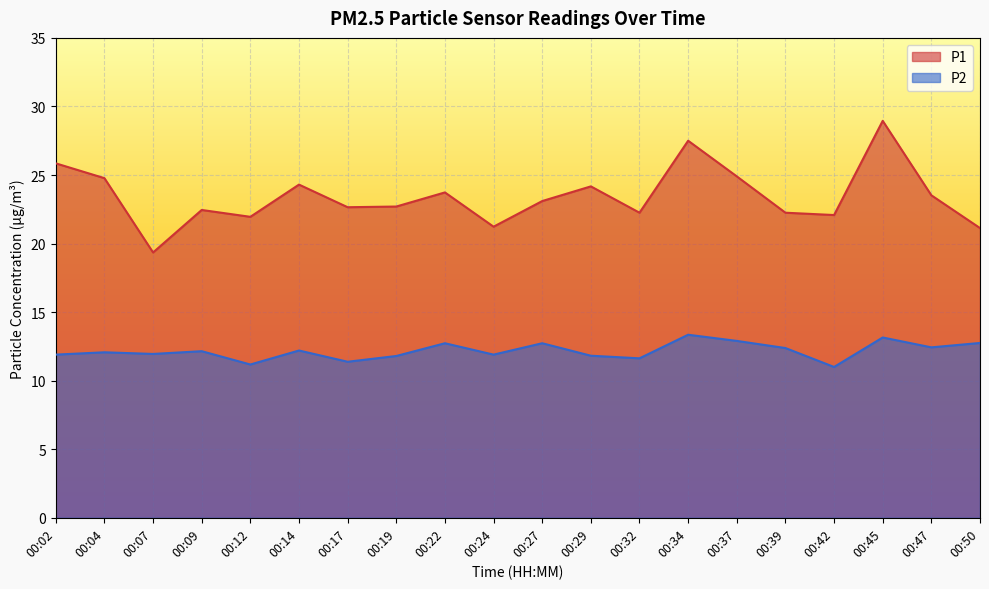

Does the chart display data point markers on the line(s)?

No